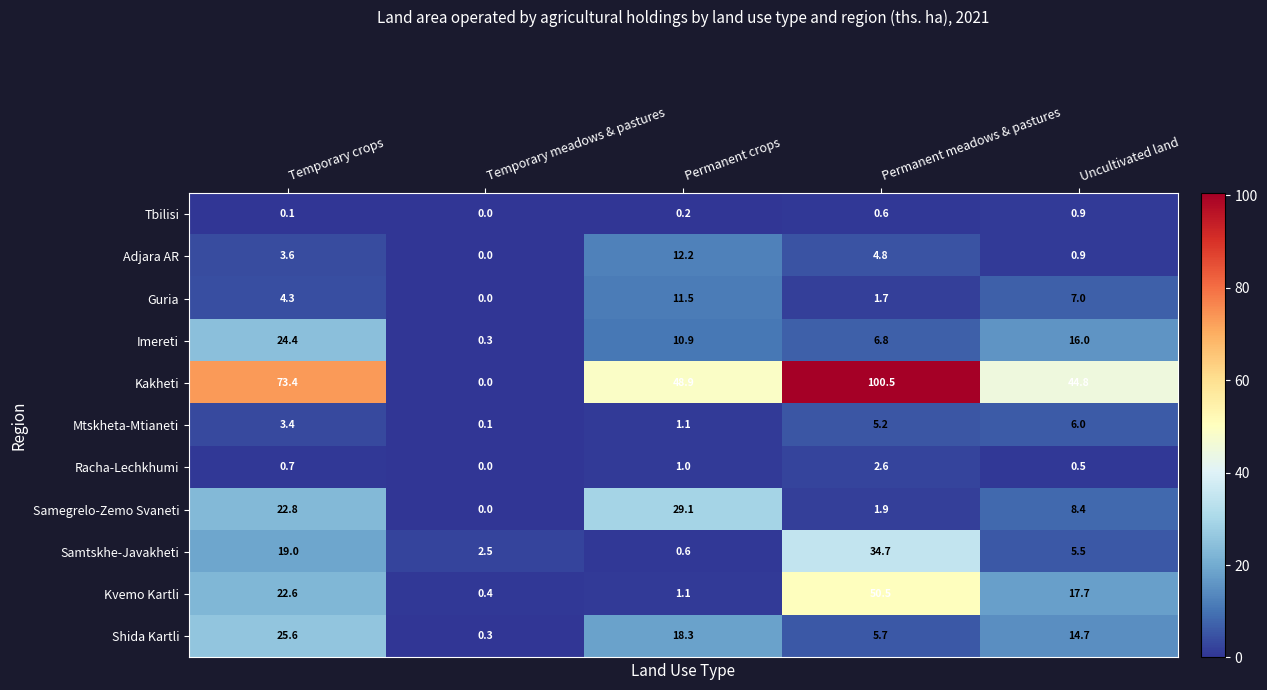

Is the value of Kakheti at Permanent meadows & pastures greater than the value of Tbilisi at Temporary crops?

Yes